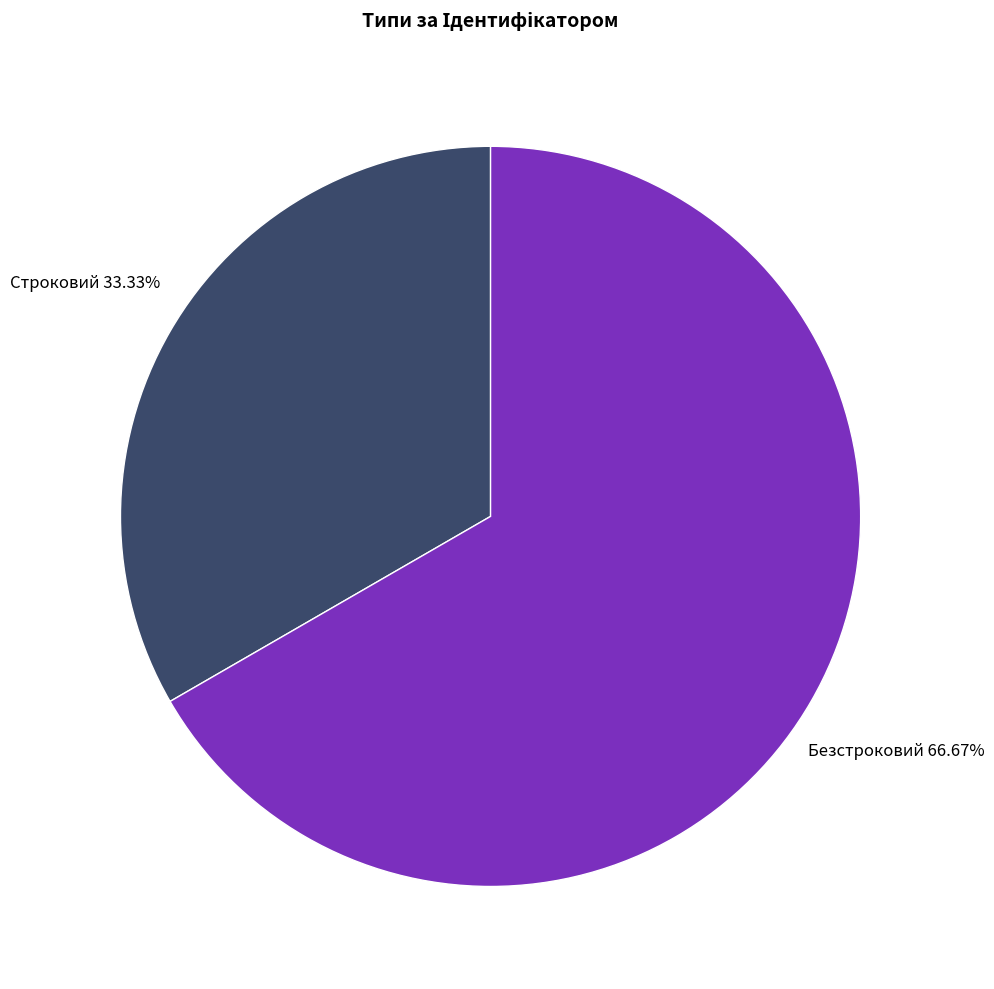

Is there any slice that represents more than half of the pie?

Yes